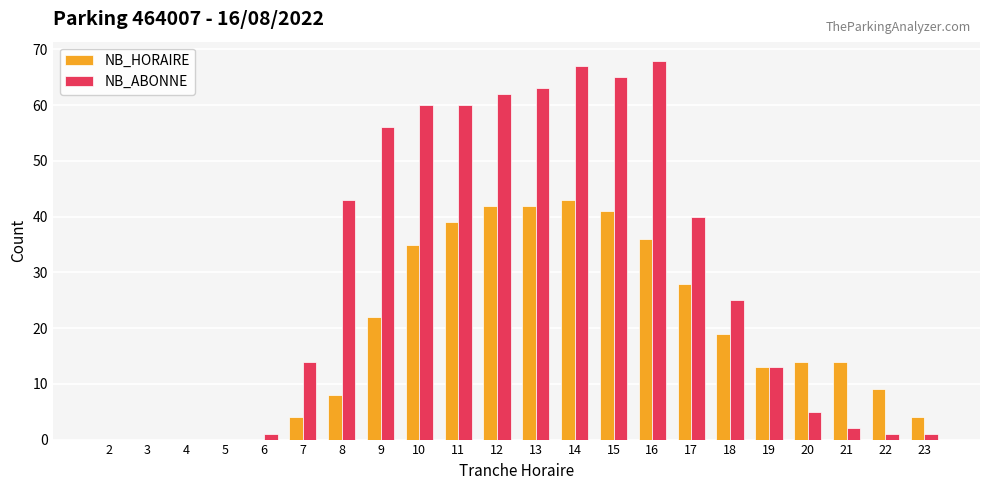

How many groups of bars are there?

22